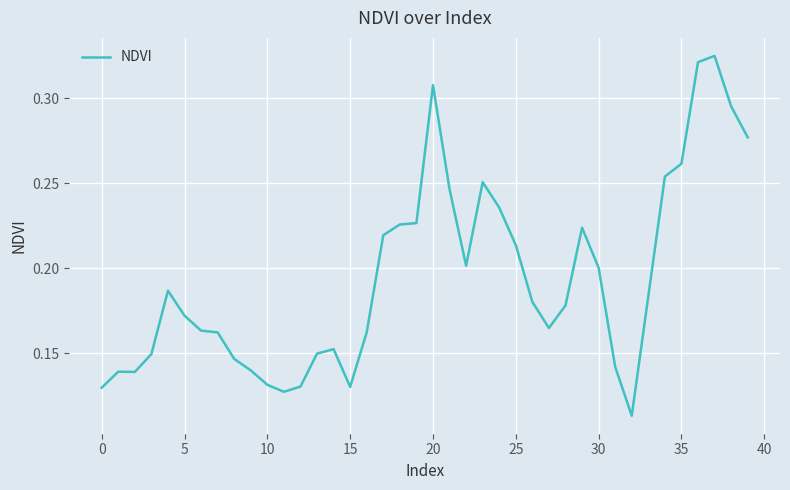

Reading left to right, list all the values displayed in this chart.

0.1	0.1	0.1	0.1	0.2	0.2	0.2	0.2	0.1	0.1	0.1	0.1	0.1	0.1	0.2	0.1	0.2	0.2	0.2	0.2	0.3	0.2	0.2	0.3	0.2	0.2	0.2	0.2	0.2	0.2	0.2	0.1	0.1	0.2	0.3	0.3	0.3	0.3	0.3	0.3